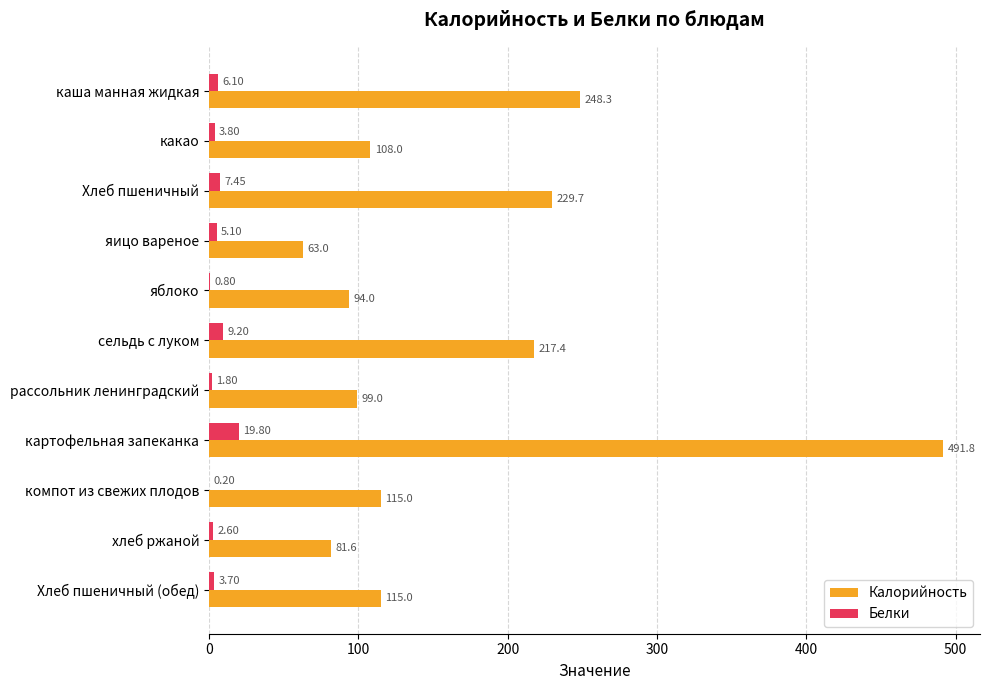

At which category is the sum across all series the highest?

картофельная запеканка